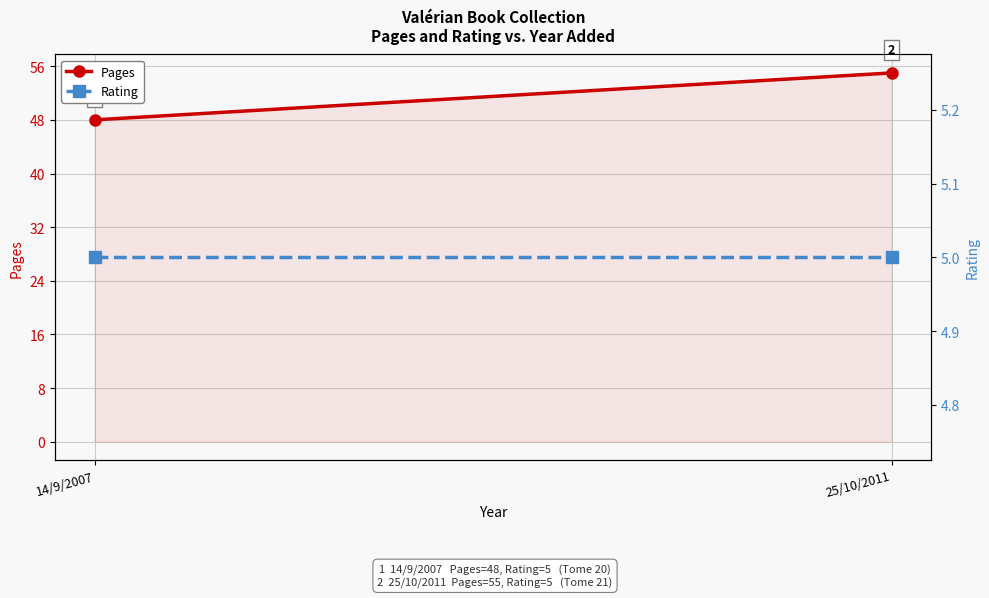

At 14/9/2007, list the series in order from largest to smallest.

Pages, Rating